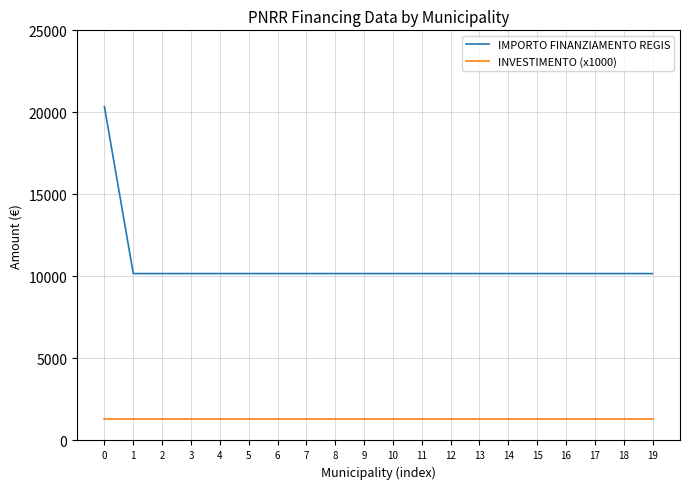

What is the smallest value displayed?

1300